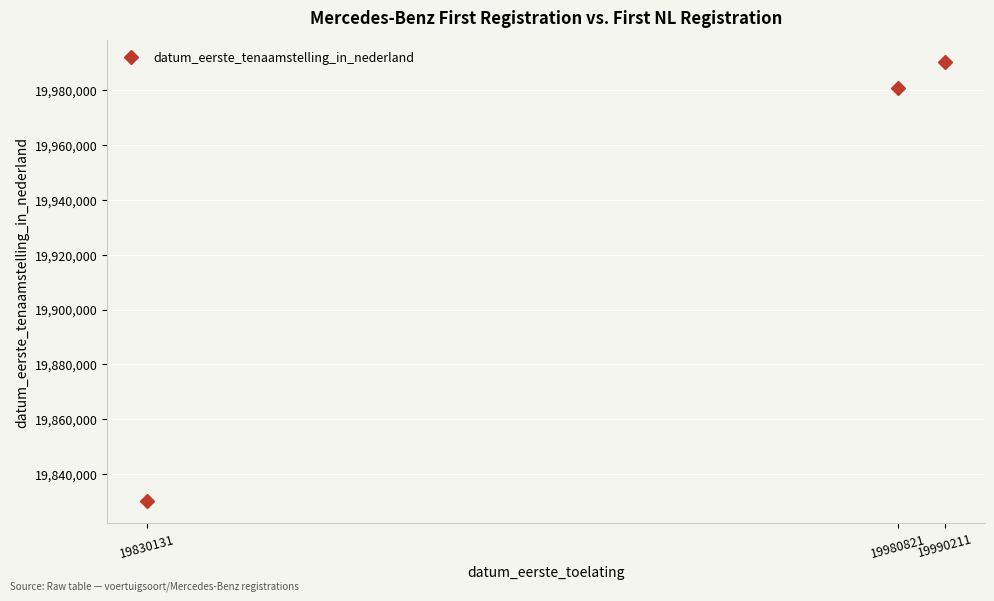

Is it true that the value at 19830131 is 19830131?

True